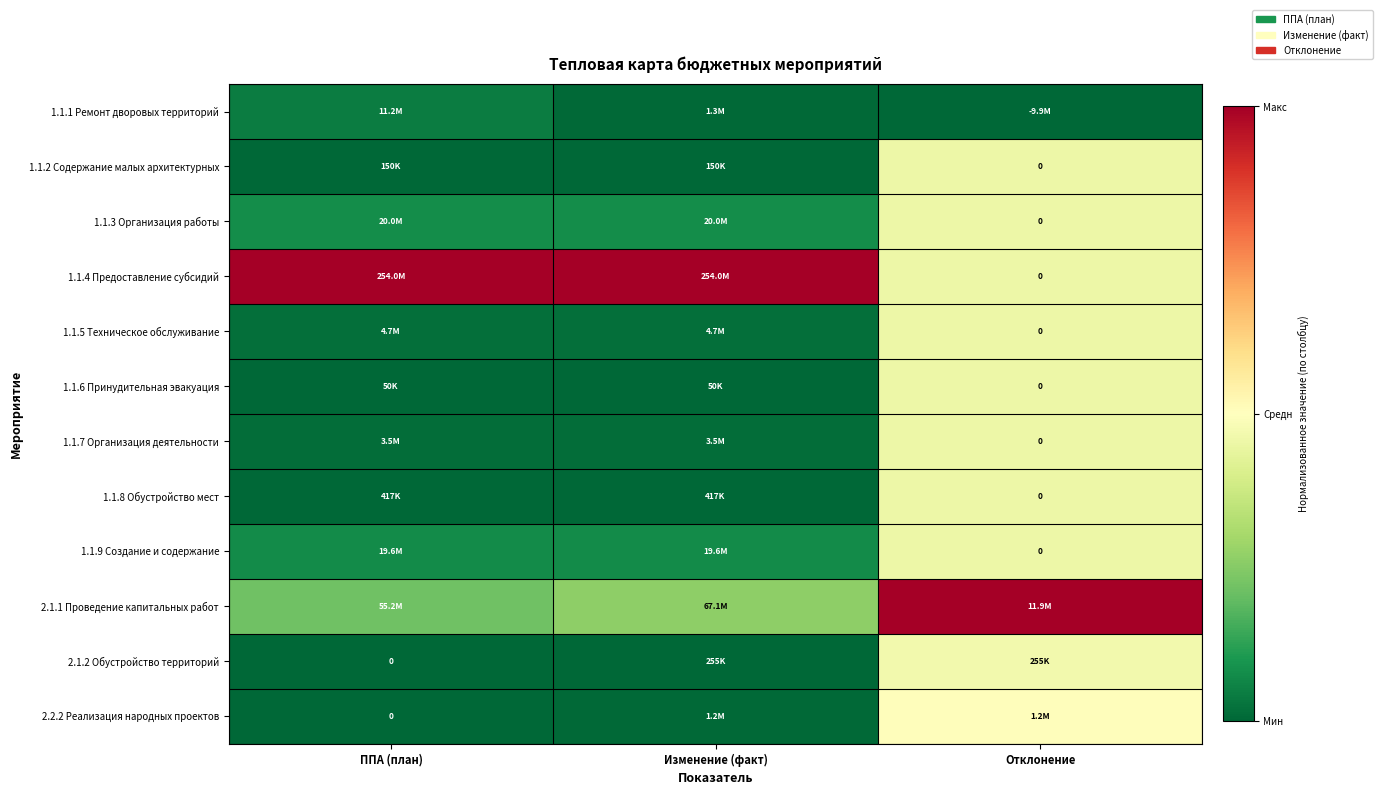

Which category has the highest value in the 2.1.2 Обустройство территорий series?

Отклонение